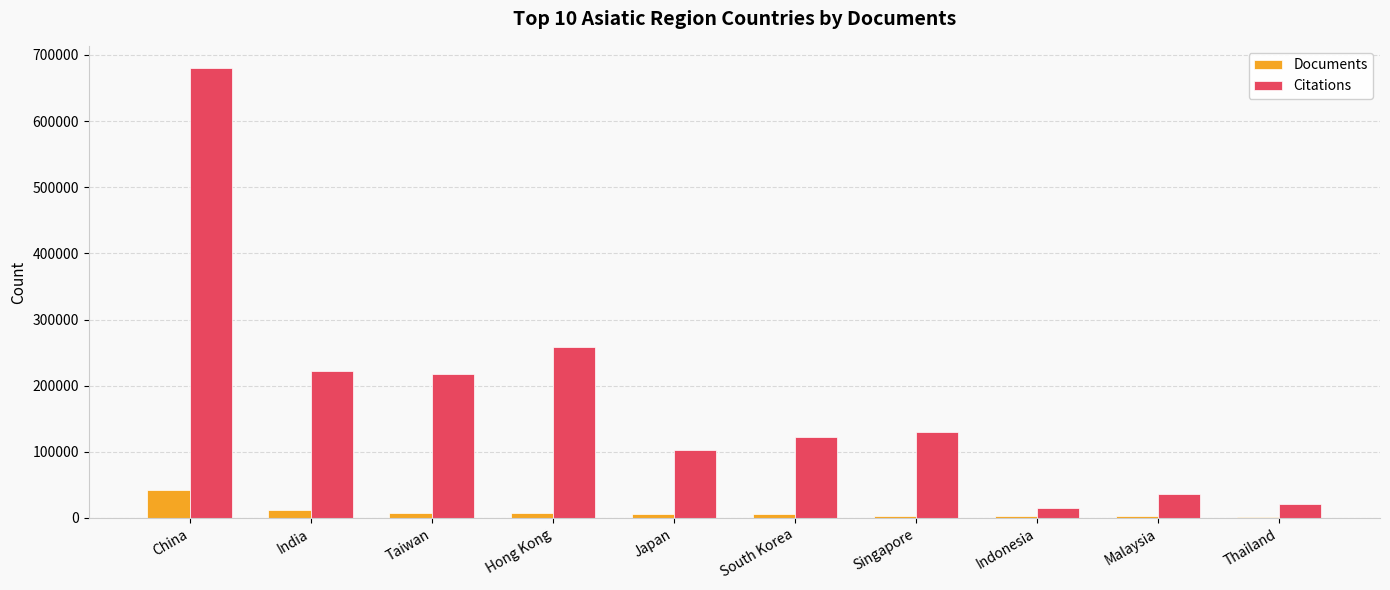

At which category does the chart reach its peak across all series?

China